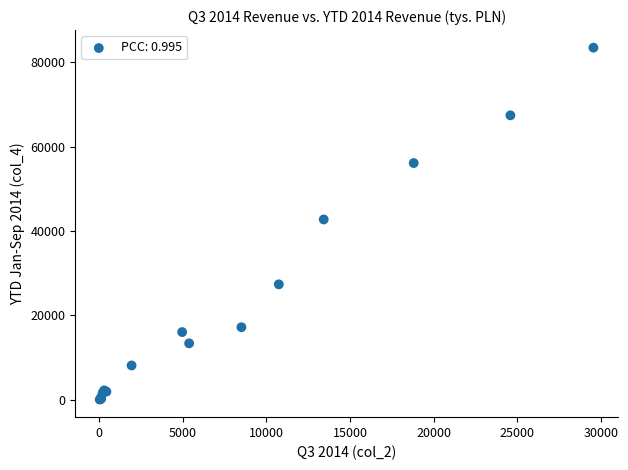

What Y value in the scatter plot is closest to 41739?

42727.1